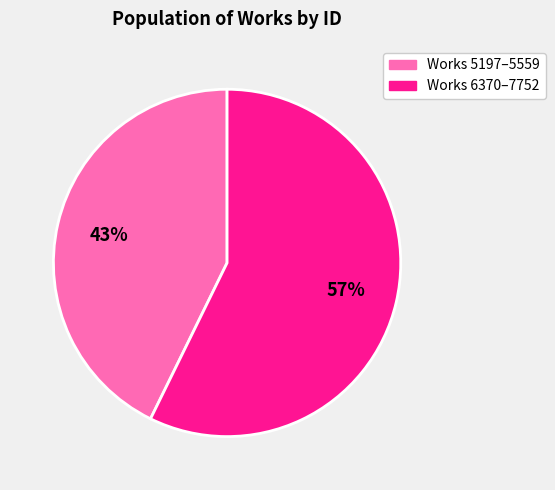

Is there any slice that represents more than half of the pie?

Yes